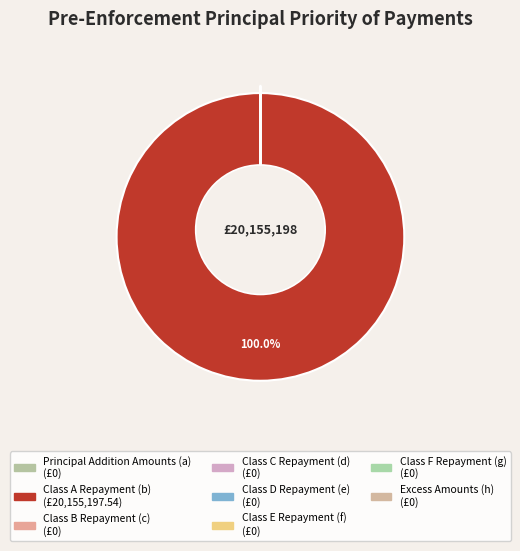

To the nearest percent, what is the average slice percentage?

12%